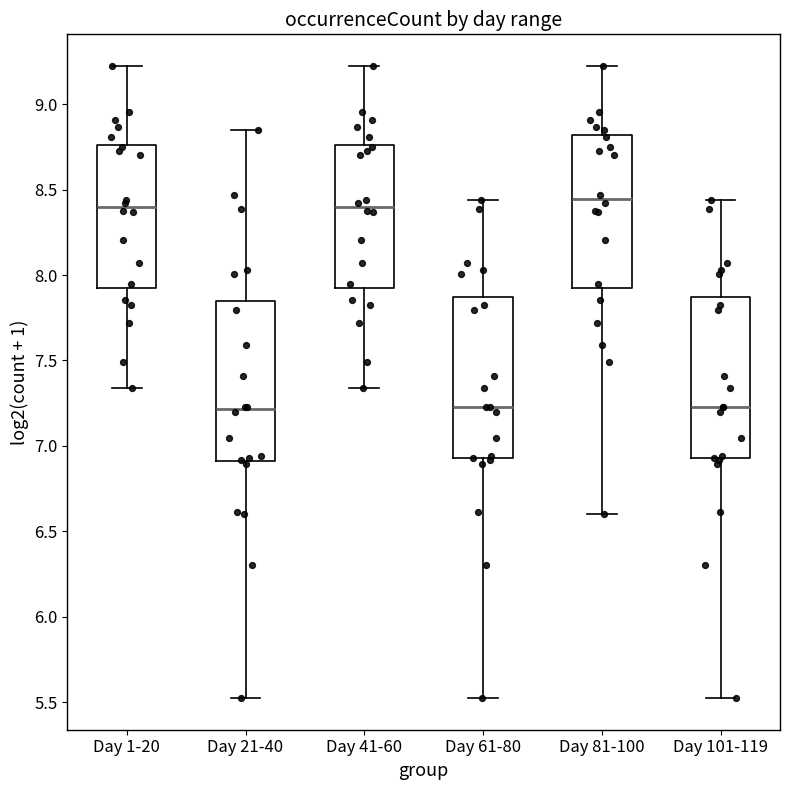

Reading left to right, transcribe this box plot: for each box, give where its median line is, the range the box spans, and where its two whiskers end, as read against the y-axis. The values are not printed on the chart, so give them approximately, as read against the axis.

Day 1-20: median 8.40, box 7.90 to 8.75, whiskers 7.35 to 9.20
Day 21-40: median 7.20, box 6.90 to 7.85, whiskers 5.50 to 8.85
Day 41-60: median 8.40, box 7.90 to 8.75, whiskers 7.35 to 9.20
Day 61-80: median 7.25, box 6.95 to 7.85, whiskers 5.50 to 8.45
Day 81-100: median 8.45, box 7.90 to 8.80, whiskers 6.60 to 9.20
Day 101-119: median 7.25, box 6.95 to 7.85, whiskers 5.50 to 8.45